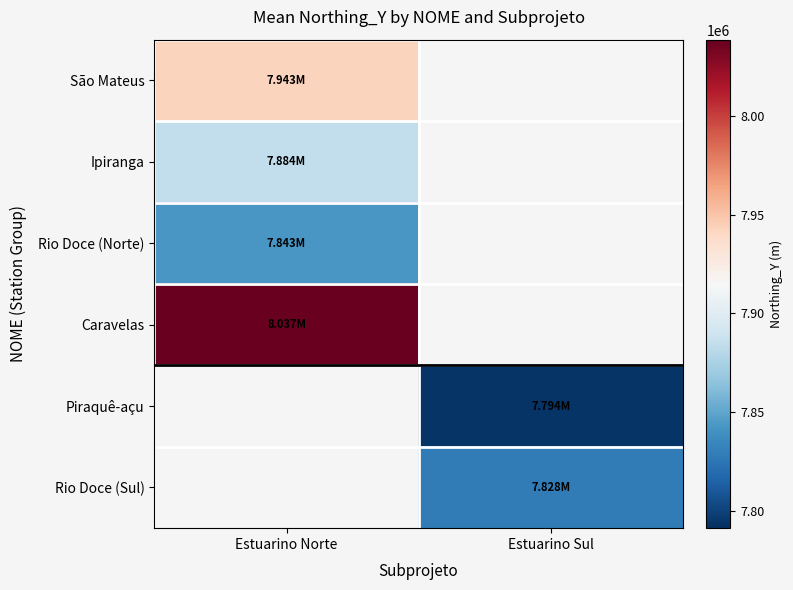

True or false: Rio Doce (Norte) has a value of 7842923.0 at Estuarino Norte.

True